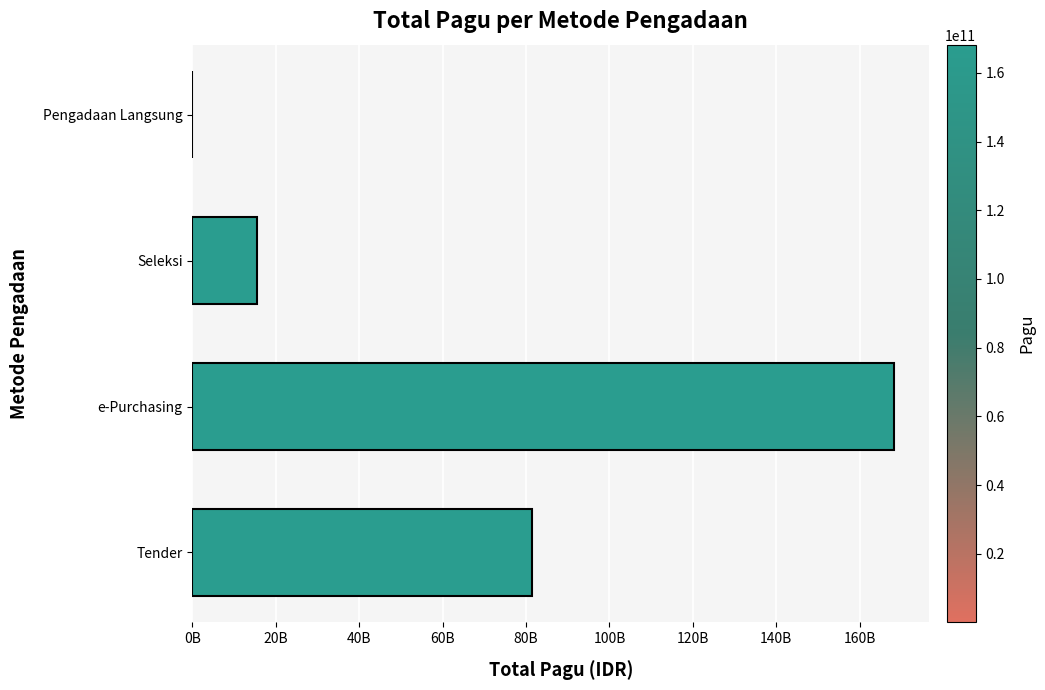

Are the bars horizontal?

Yes